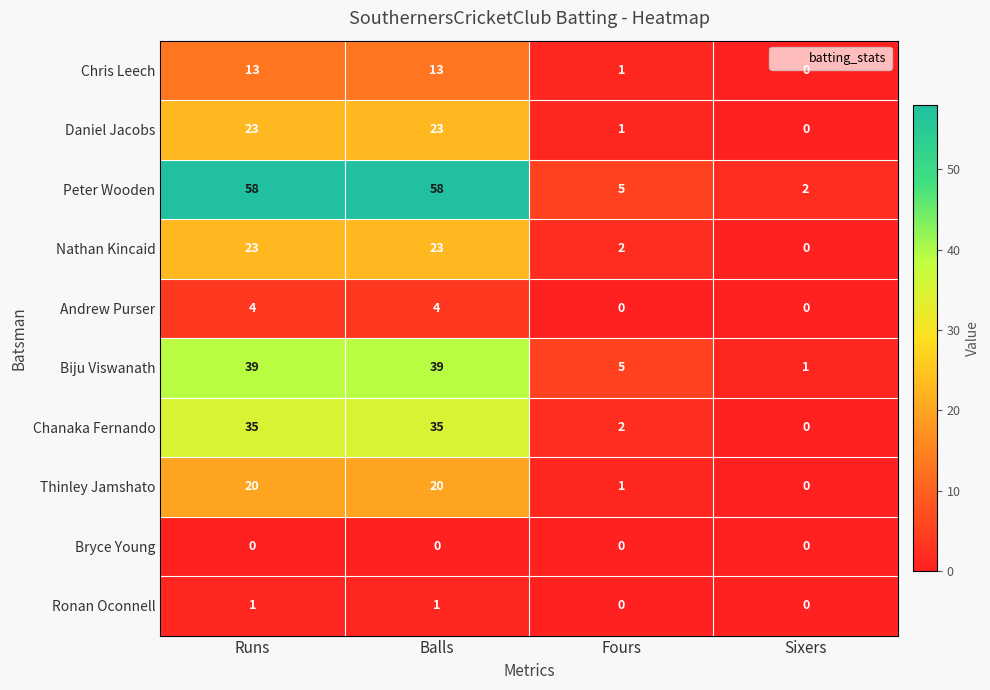

What is the maximum value shown in the chart?

58